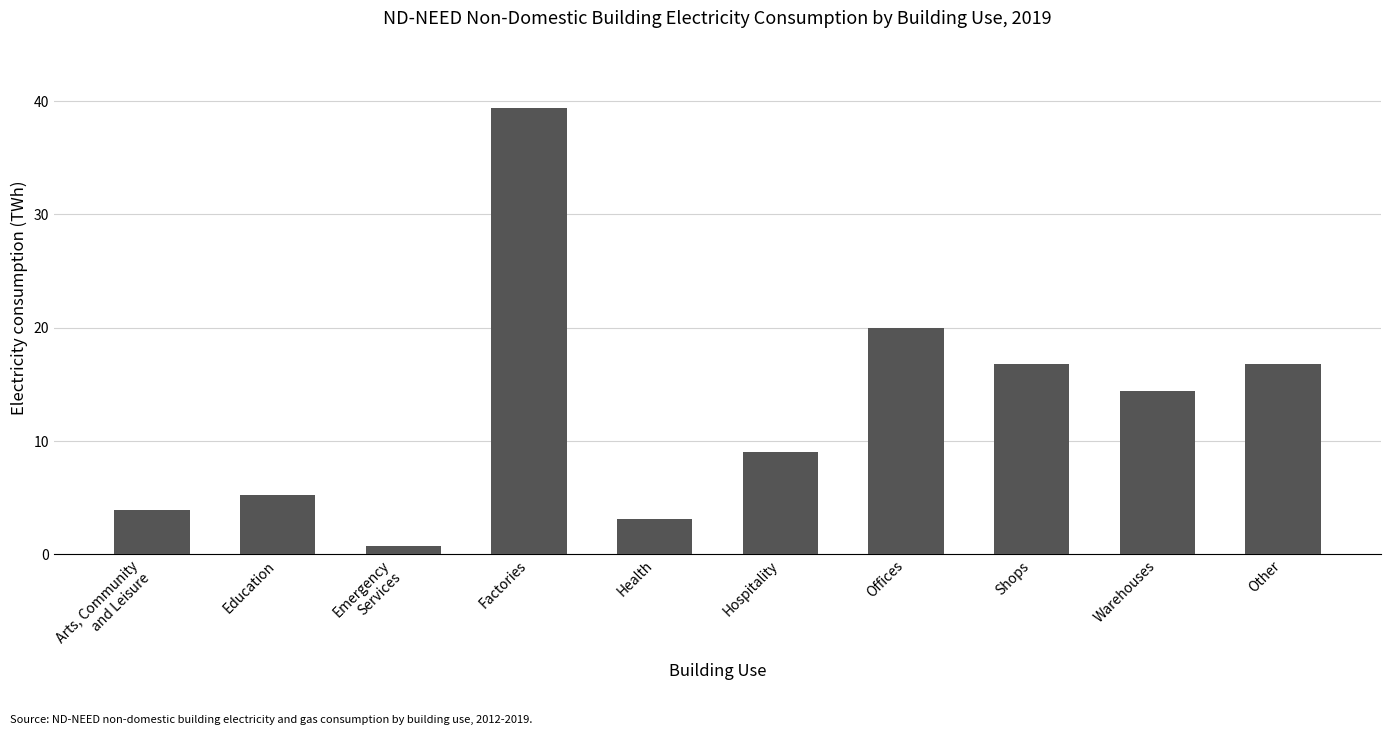

How many bars are there in total?

10